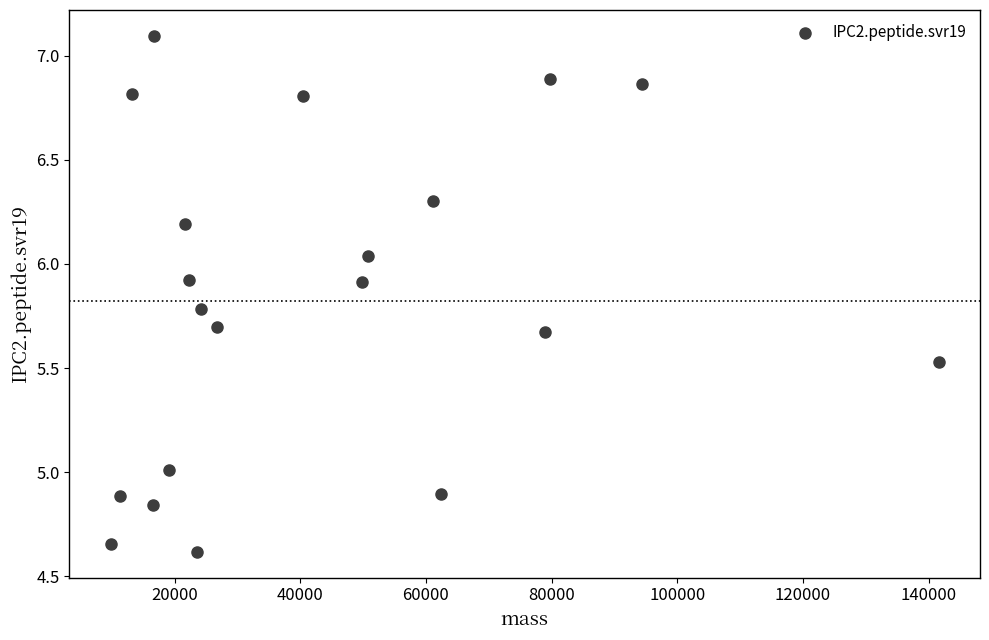

What is the range of X values (max minus min)?

131790.0